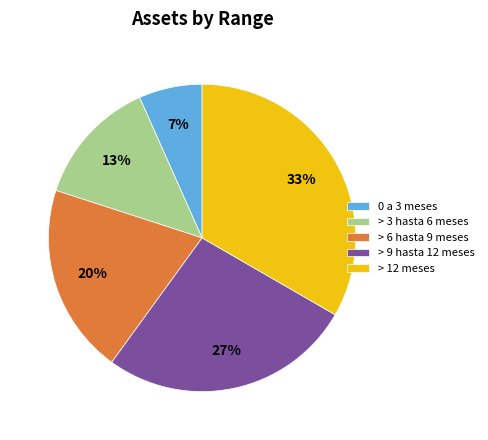

Which has a higher value, > 3 hasta 6 meses or > 9 hasta 12 meses?

> 9 hasta 12 meses